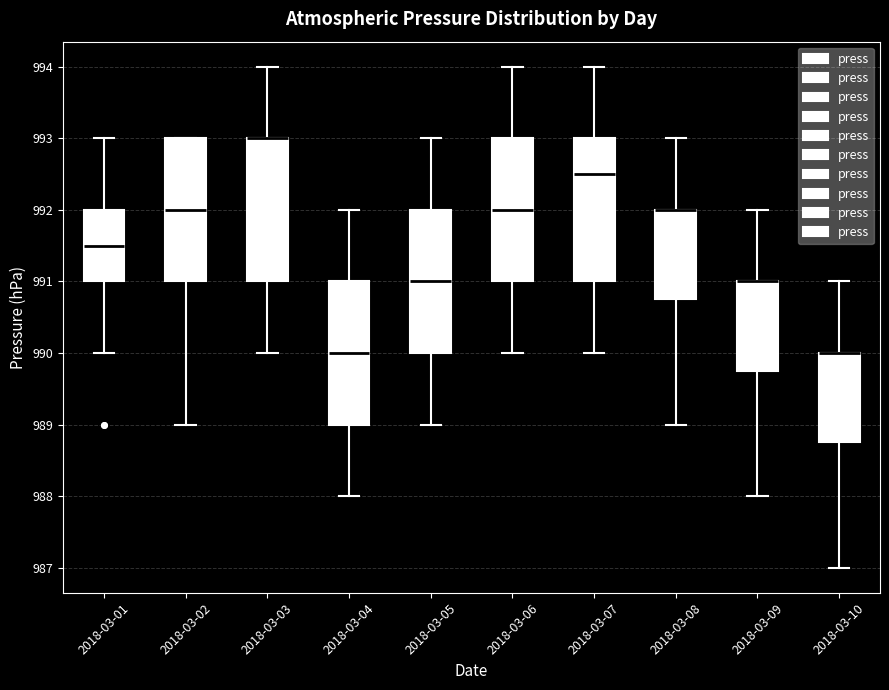

Reading left to right, read every box against the y-axis: the position of its median line, the range the box covers, and the ends of its whiskers. The values are not printed on the chart, so give them approximately, as read against the axis.

2018-03-01: median 991.5, box 991.0 to 992.0, whiskers 990.0 to 993.0
2018-03-02: median 992.0, box 991.0 to 993.0, whiskers 989.0 to 993.0
2018-03-03: median 993.0 (drawn on the box's upper edge), box 991.0 to 993.0, whiskers 990.0 to 994.0
2018-03-04: median 990.0, box 989.0 to 991.0, whiskers 988.0 to 992.0
2018-03-05: median 991.0, box 990.0 to 992.0, whiskers 989.0 to 993.0
2018-03-06: median 992.0, box 991.0 to 993.0, whiskers 990.0 to 994.0
2018-03-07: median 992.5, box 991.0 to 993.0, whiskers 990.0 to 994.0
2018-03-08: median 992.0 (drawn on the box's upper edge), box 990.8 to 992.0, whiskers 989.0 to 993.0
2018-03-09: median 991.0 (drawn on the box's upper edge), box 989.8 to 991.0, whiskers 988.0 to 992.0
2018-03-10: median 990.0 (drawn on the box's upper edge), box 988.8 to 990.0, whiskers 987.0 to 991.0